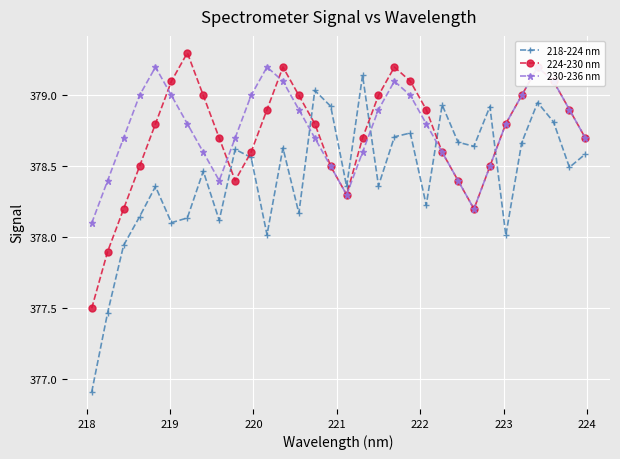

How many intersections are there between 218-224 nm and 224-230 nm?

6